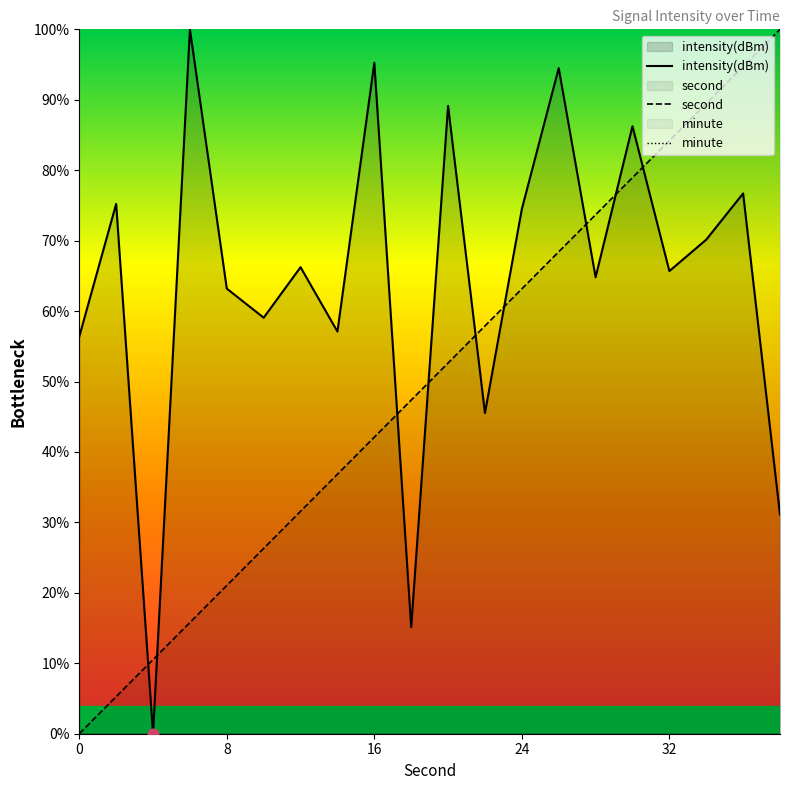

Is the value of minute at 24 greater than the value of second at 13?

No